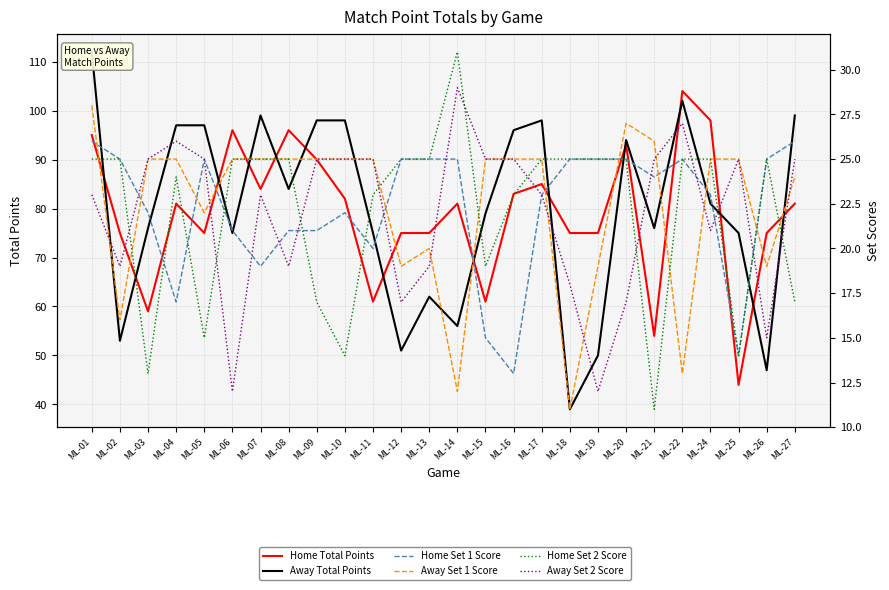

Is this an area chart (filled region under the line)?

No